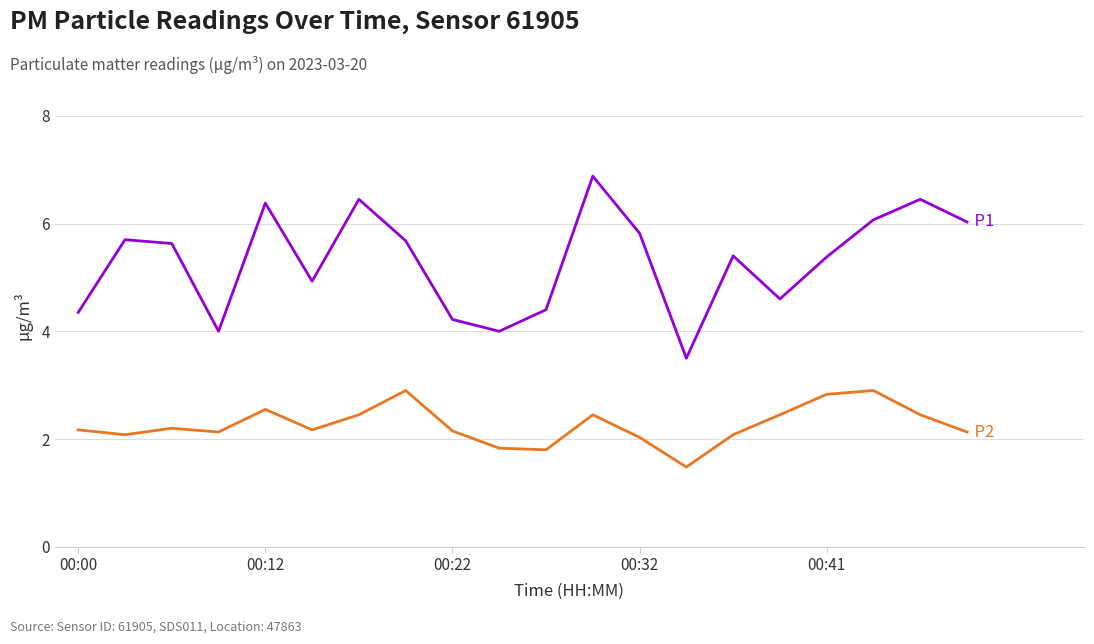

What is the smallest value displayed?

1.5